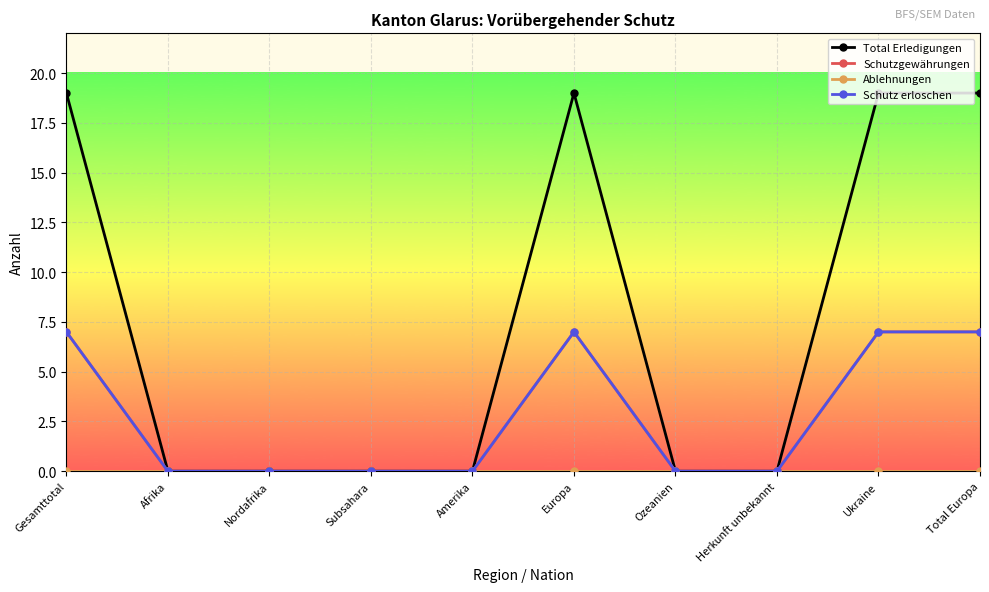

Is this an area chart (filled region under the line)?

No